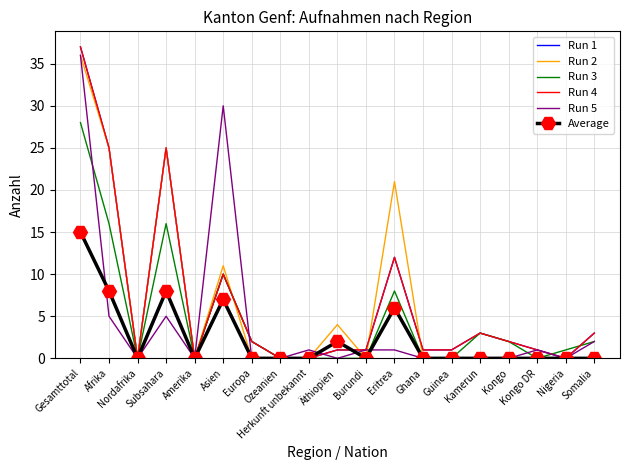

Between Asien and Guinea, which is larger?

Asien